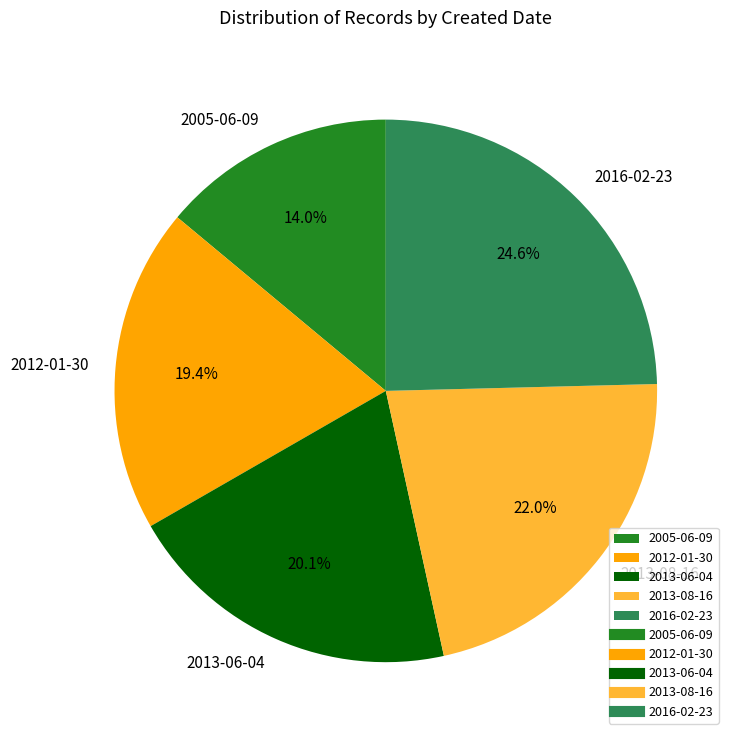

How many segments does this pie chart have?

5